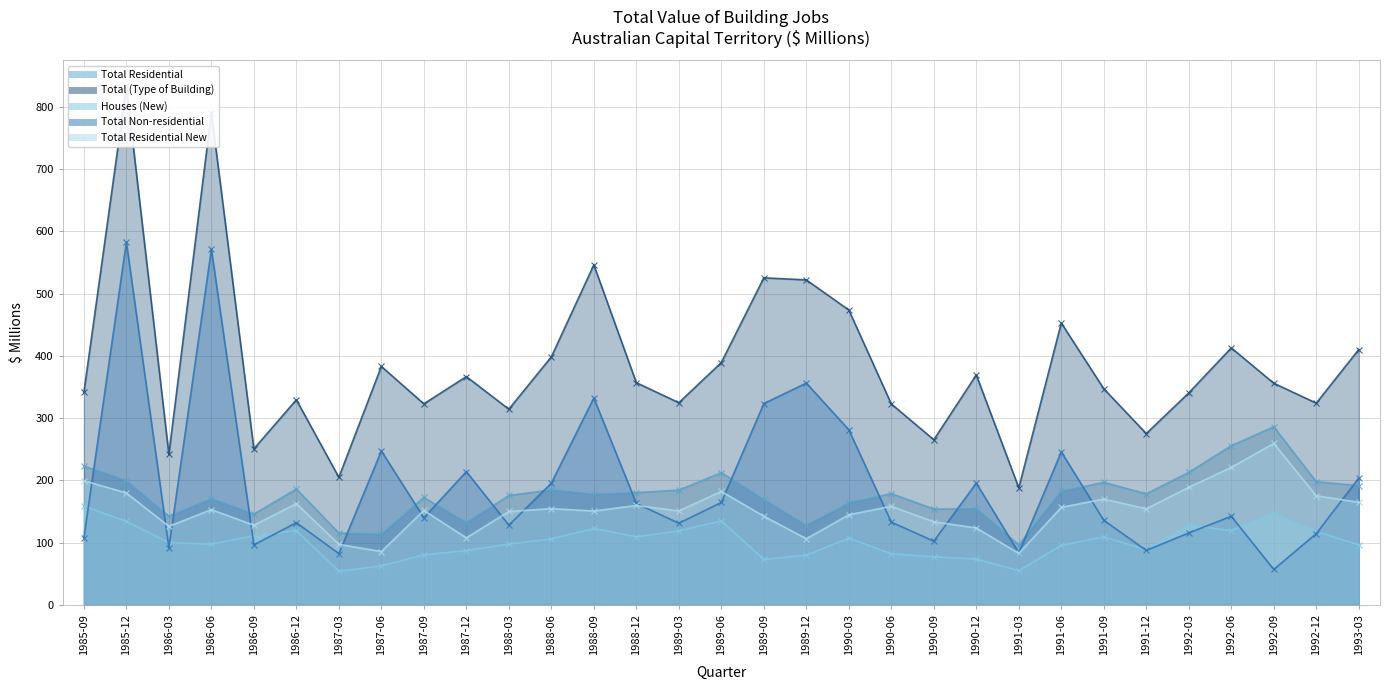

True or false: Houses (New) has more than 2 interior local peaks.

True